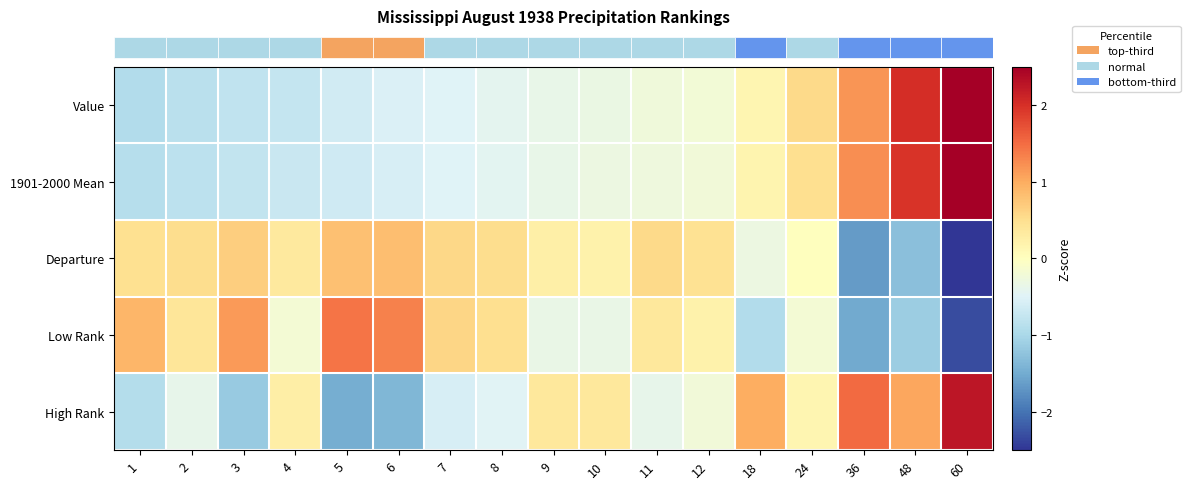

Count the number of categories in the chart.

17